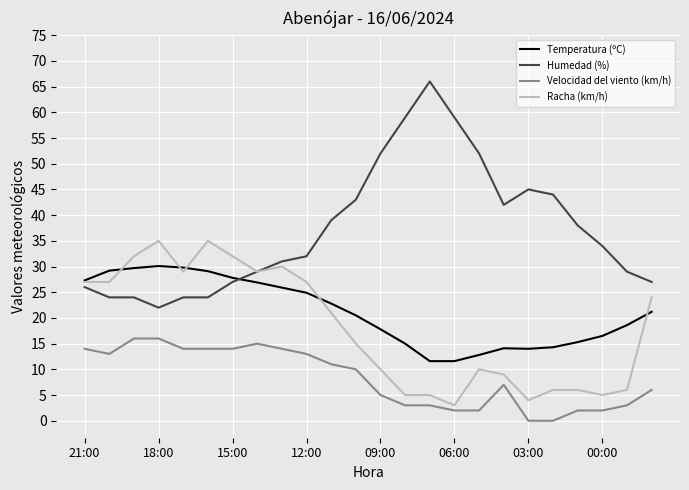

Which series has the widest spread of values?

Humedad (%)